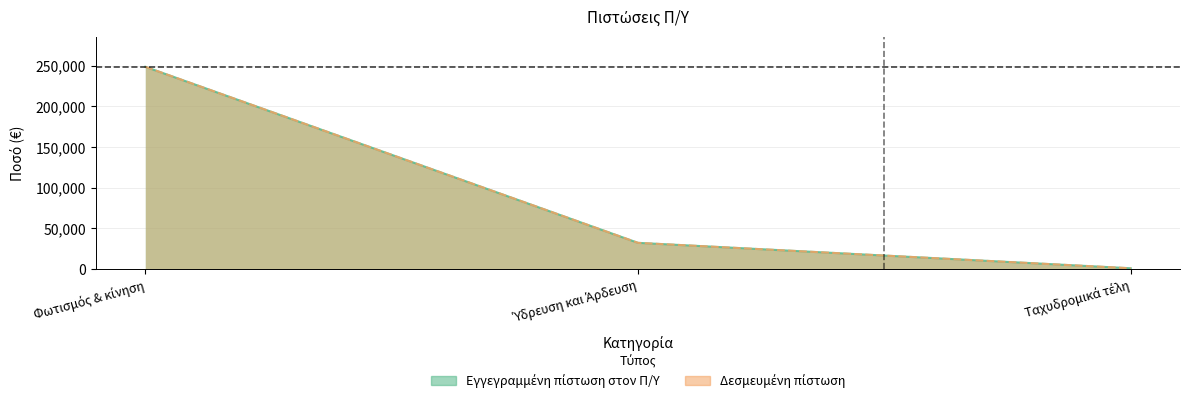

Between Φωτισμός & κίνηση and Ταχυδρομικά τέλη, which is larger?

Φωτισμός & κίνηση